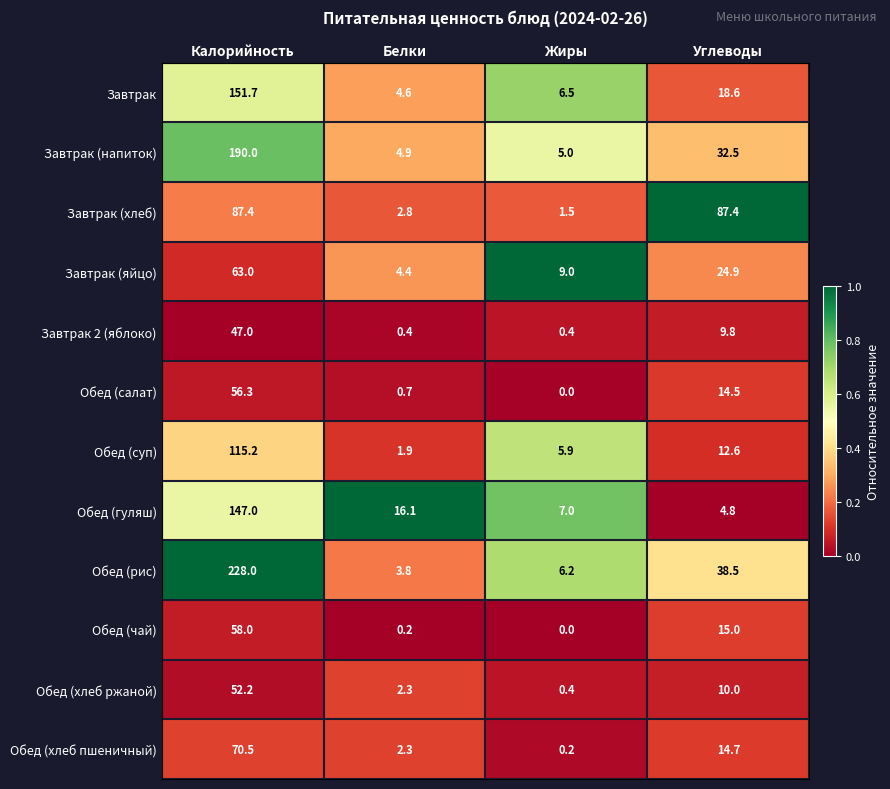

Is it true that Завтрак (хлеб) equals 146.6 at Углеводы?

False